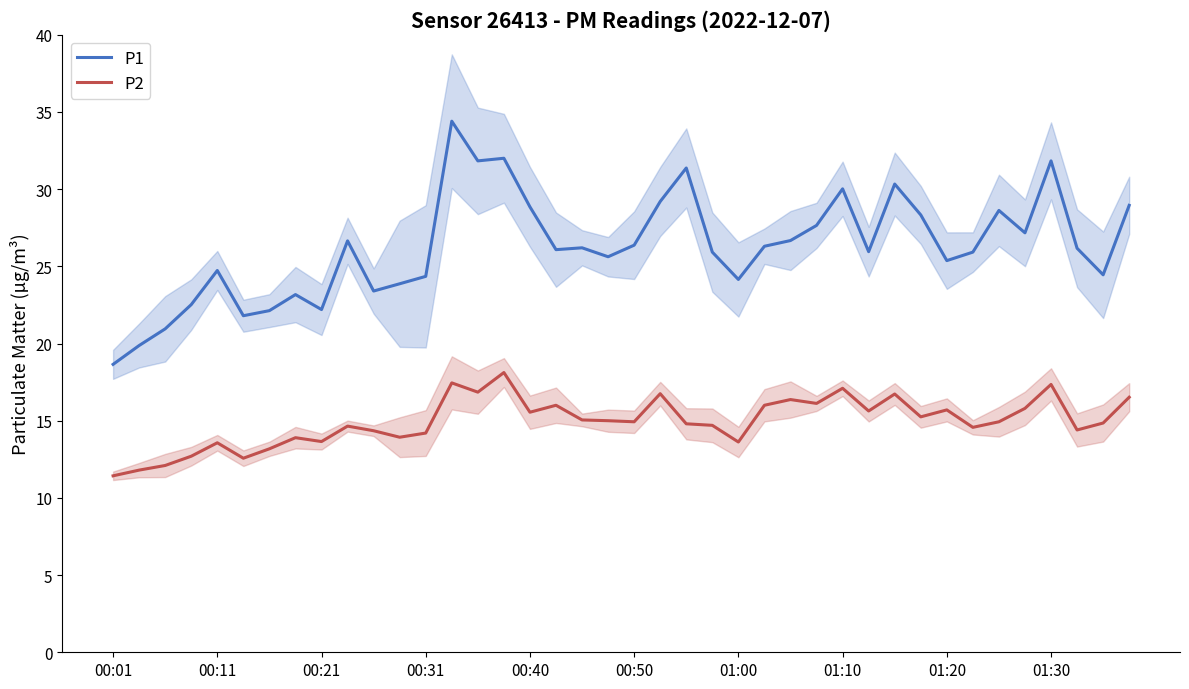

What is the sum of all P2 values?

598.2